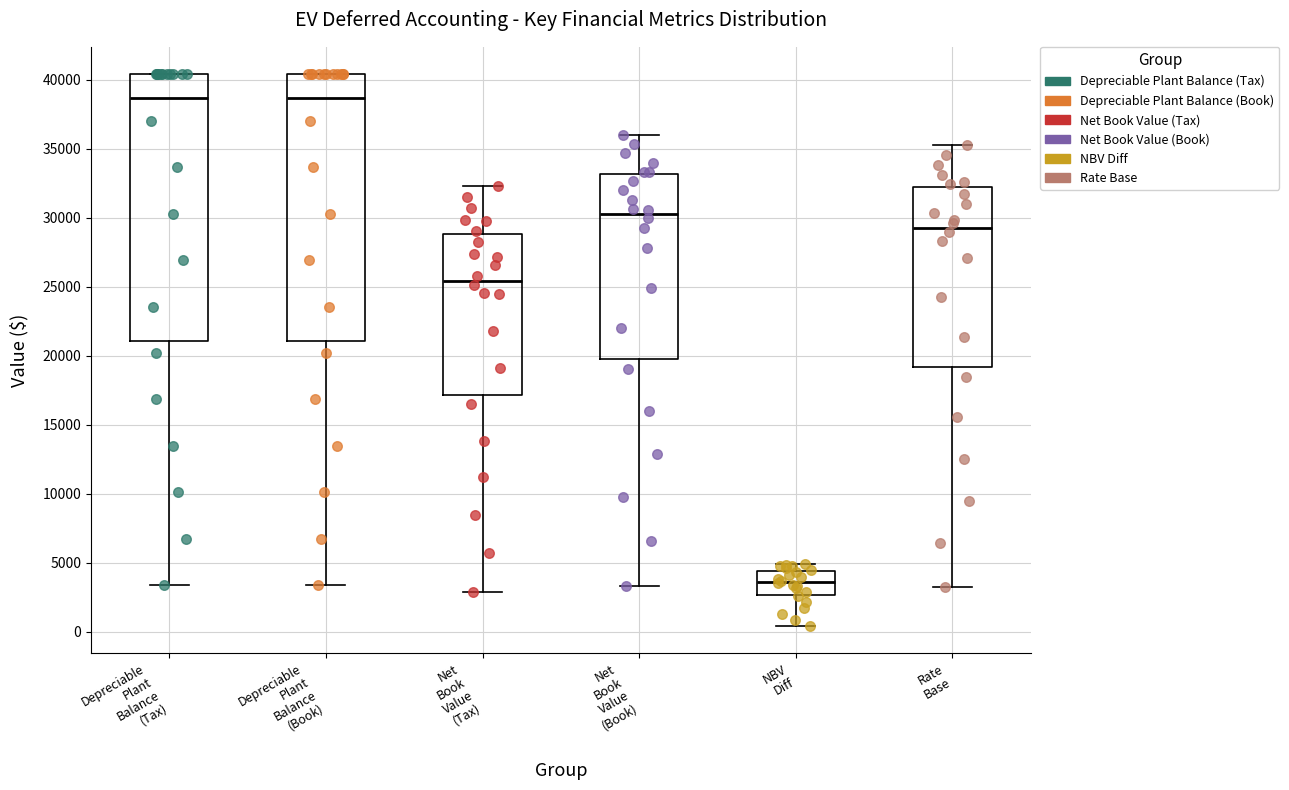

Which box has the lowest median line?

NBV Diff